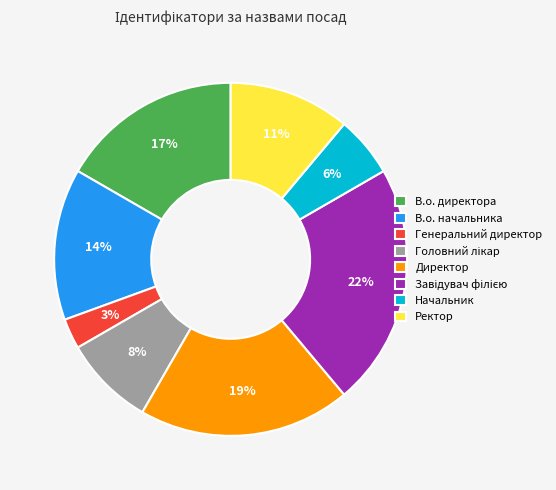

Is the sum of Директор and Ректор greater than half?

No